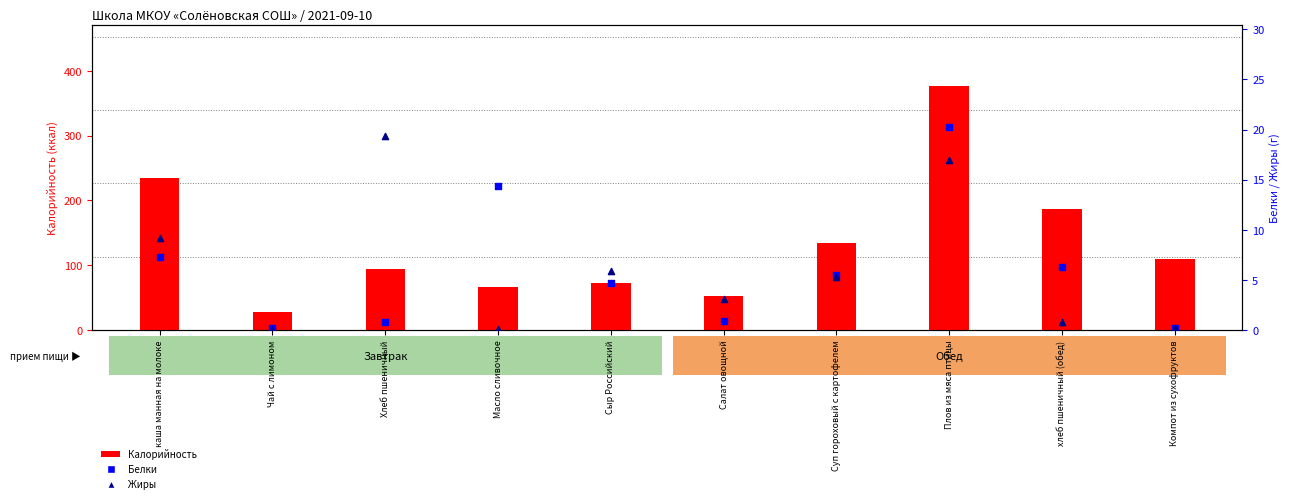

What are all the series names shown in the legend?

Калорийность, Белки, Жиры